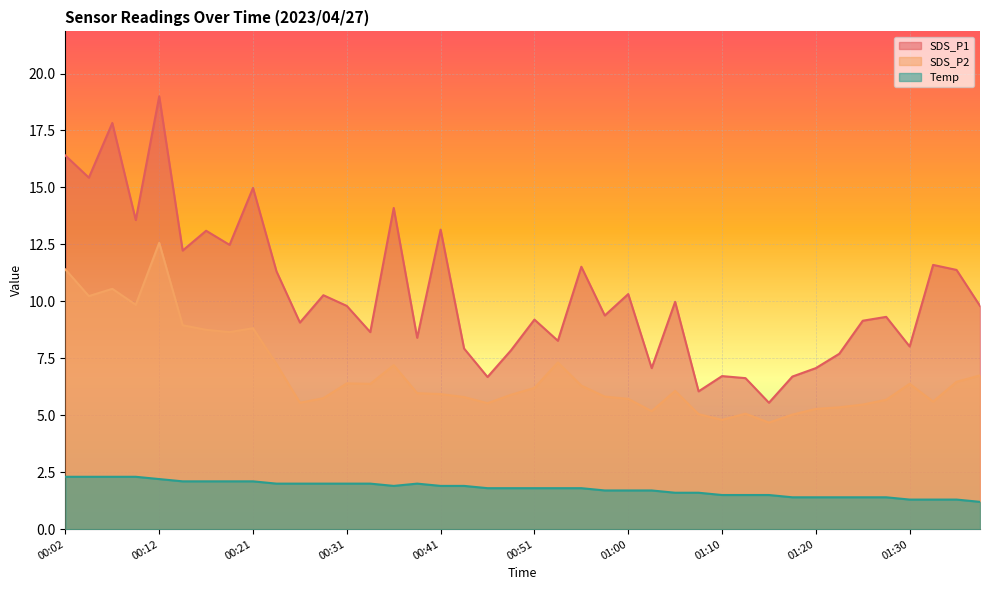

What is the average value of the Temp series?

1.8